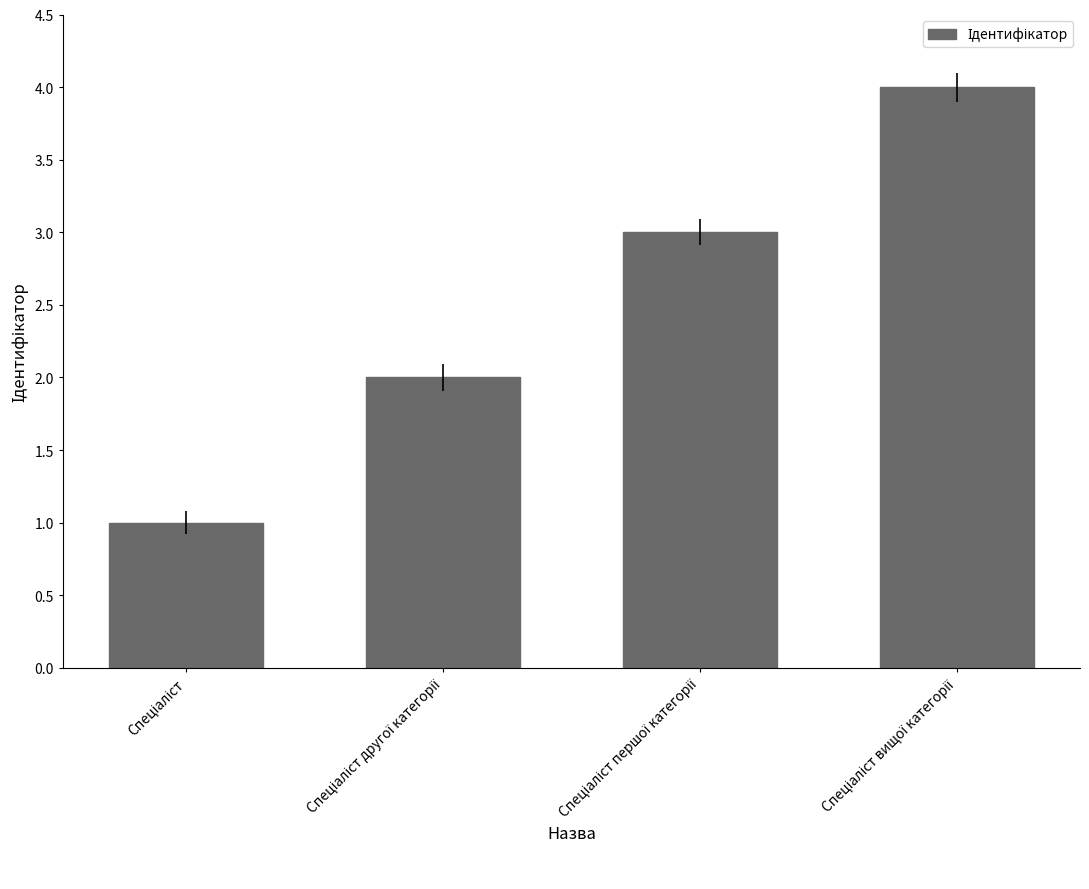

What is the greatest value displayed?

4